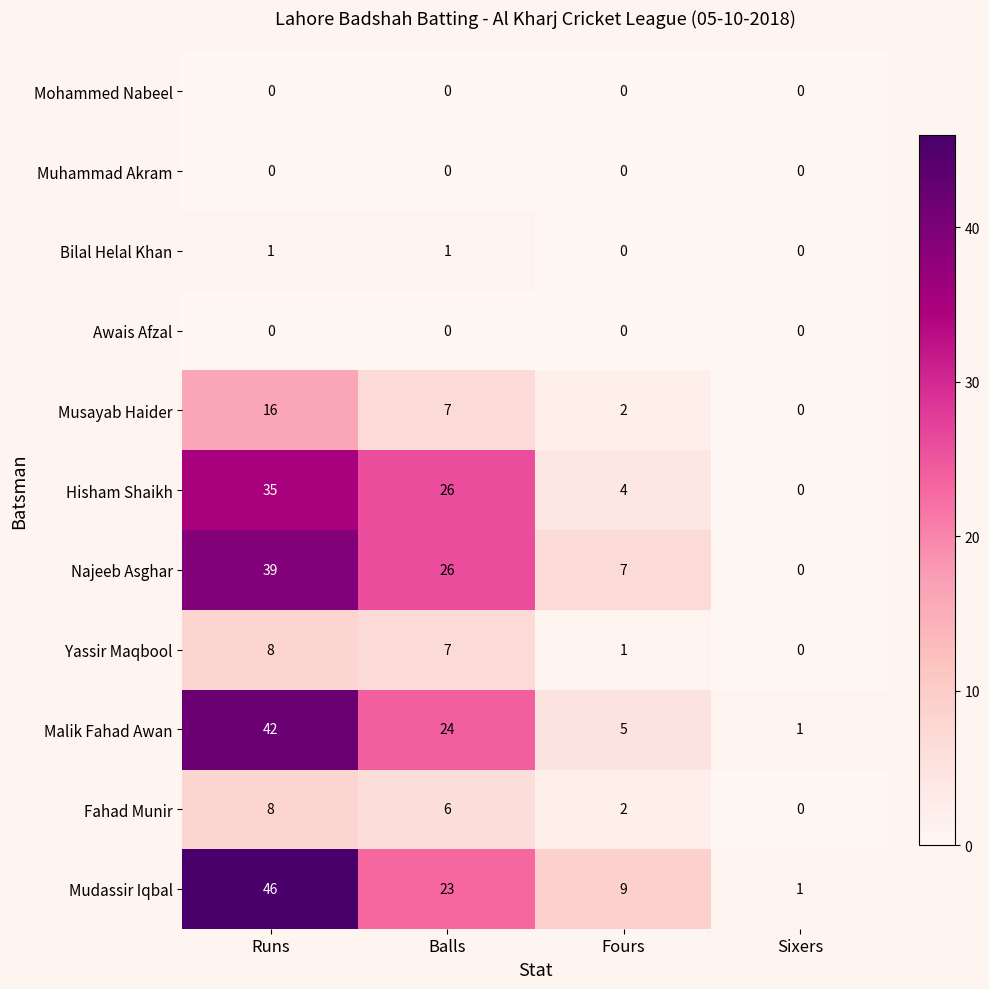

What is the total value across all series at Balls?

120